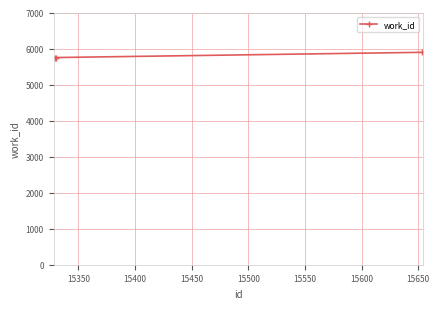

Reading left to right, what are all the values shown in this chart?

5750	5750	5895